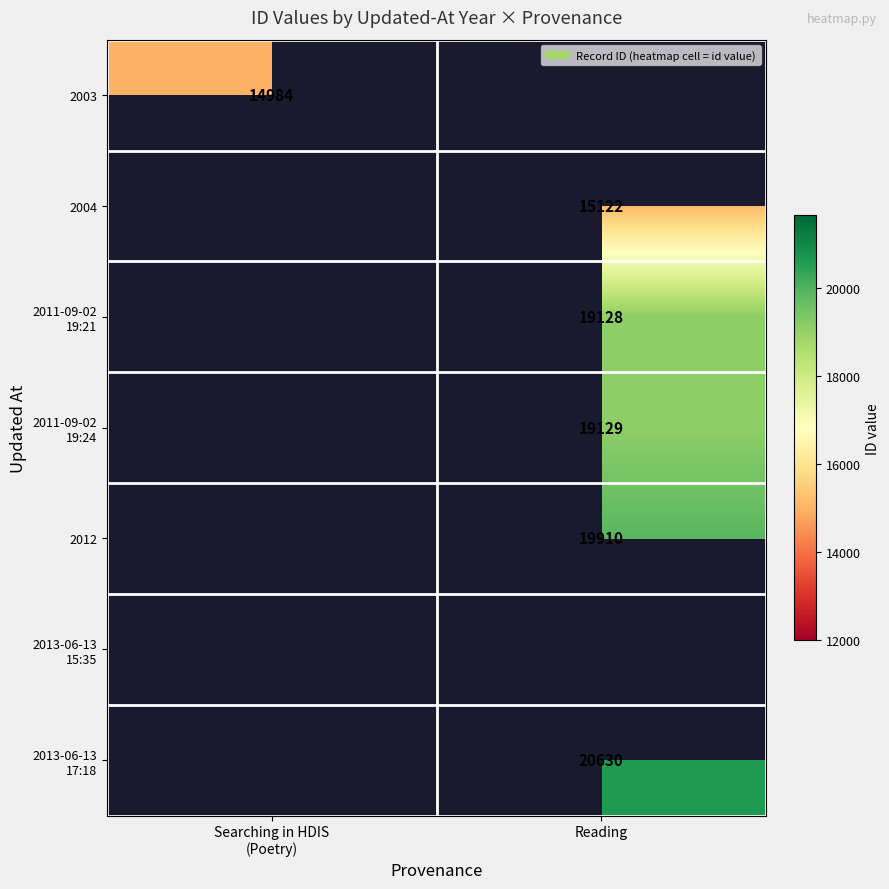

Between Searching in HDIS
(Poetry) and Reading, which is larger?

Reading